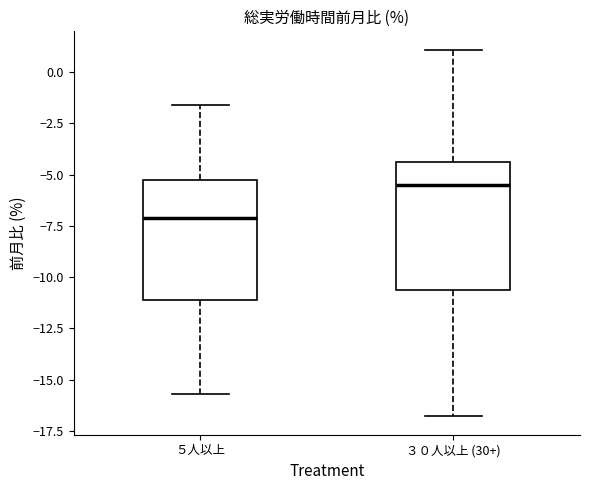

Where does the median line of the box for ３０人以上 (30+) sit on the y-axis? The values are not printed on the chart, so give them approximately, as read against the axis.

-5.5